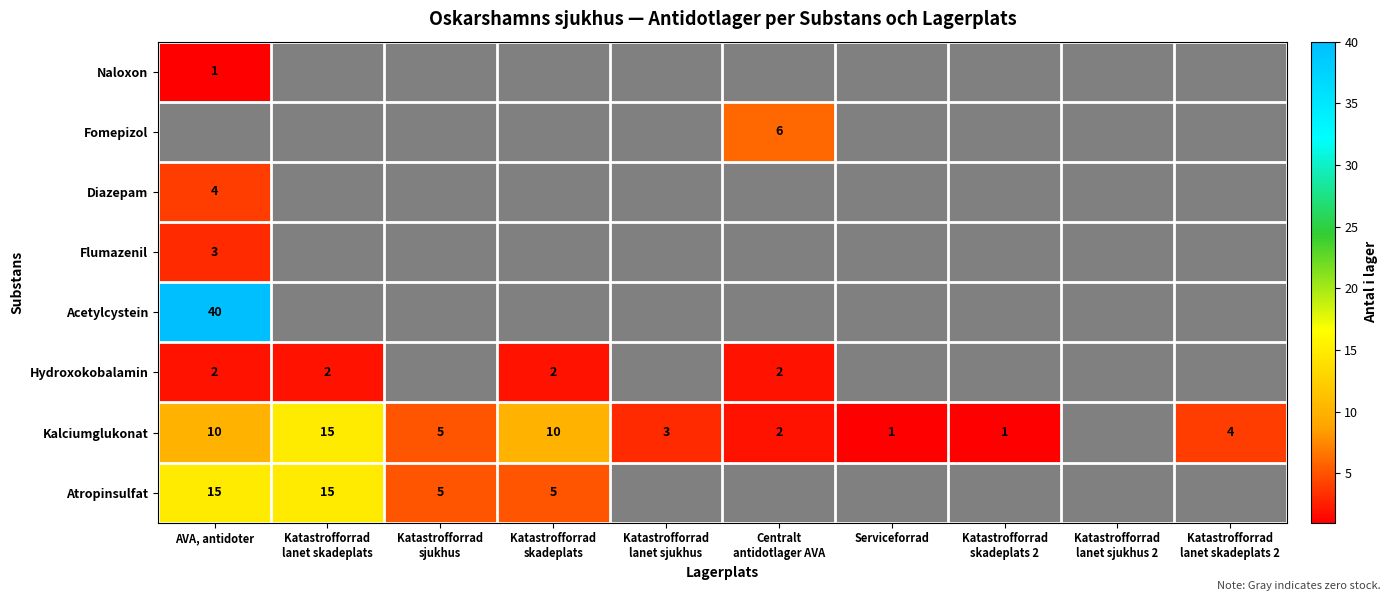

Count the number of categories in the chart.

10